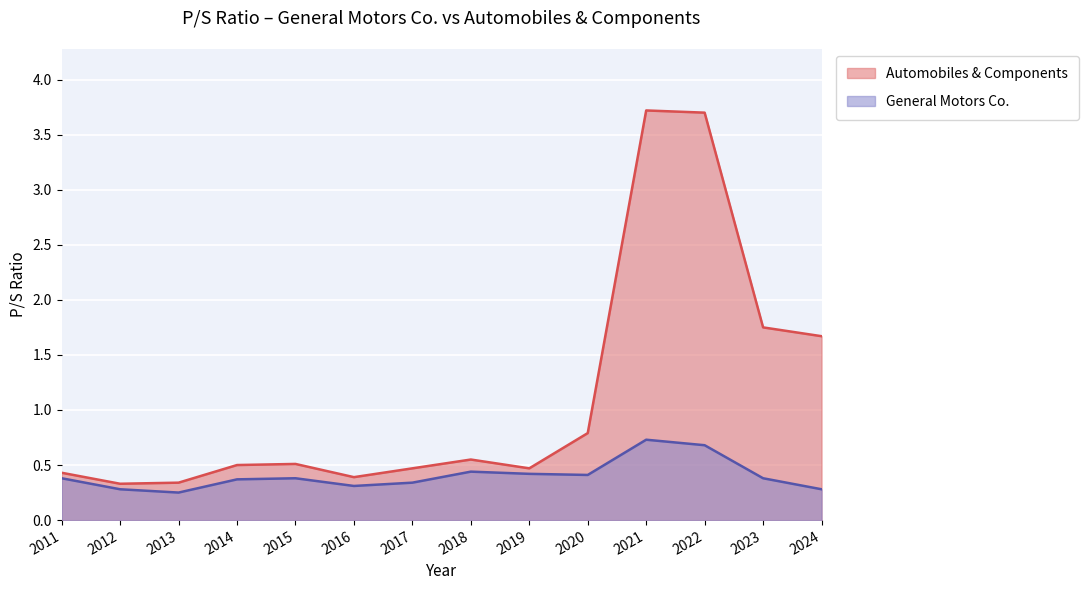

What is the difference between the maximum and second lowest values in the General Motors Co. series?

0.4